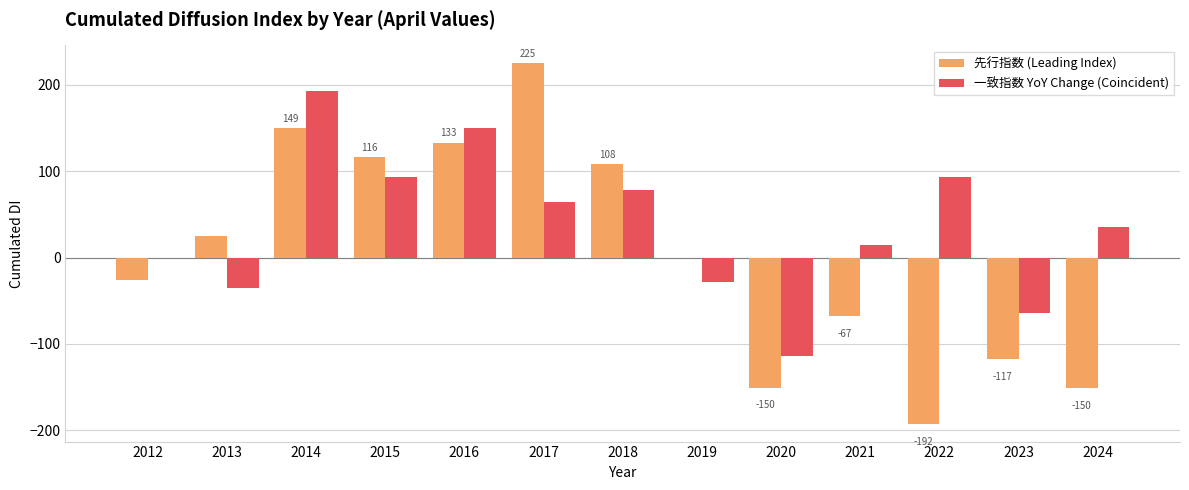

Is it true that 一致指数 YoY Change (Coincident) equals 92.8 at 2015?

True